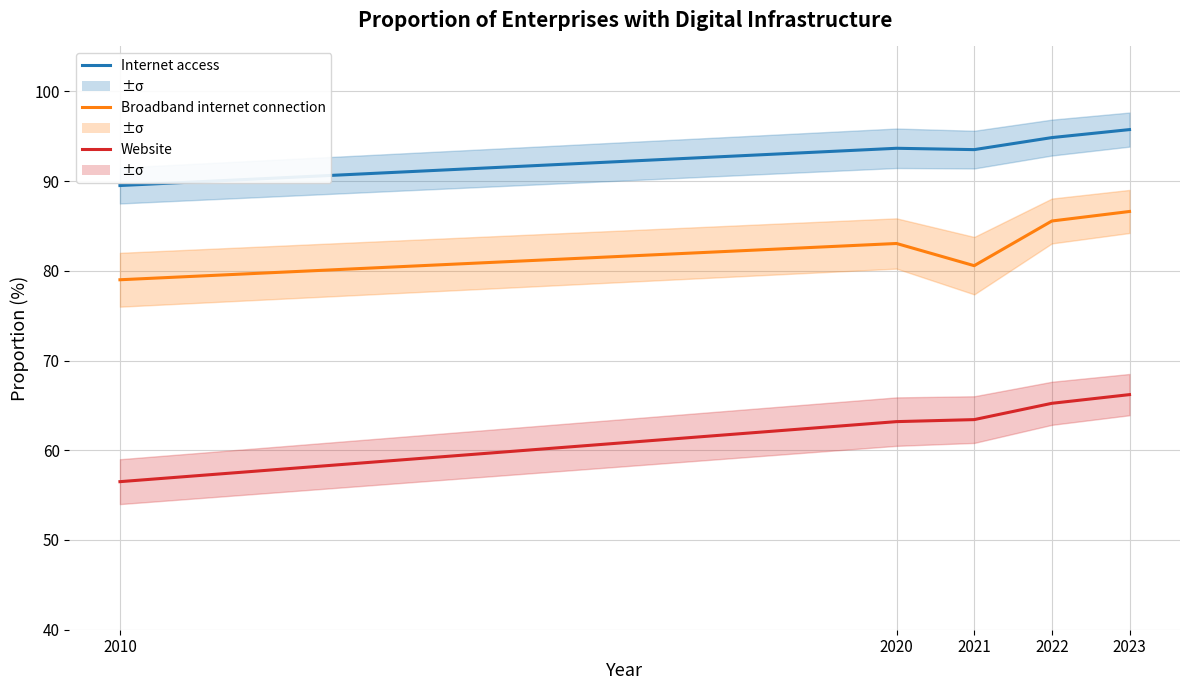

Does the chart have visible grid lines?

Yes